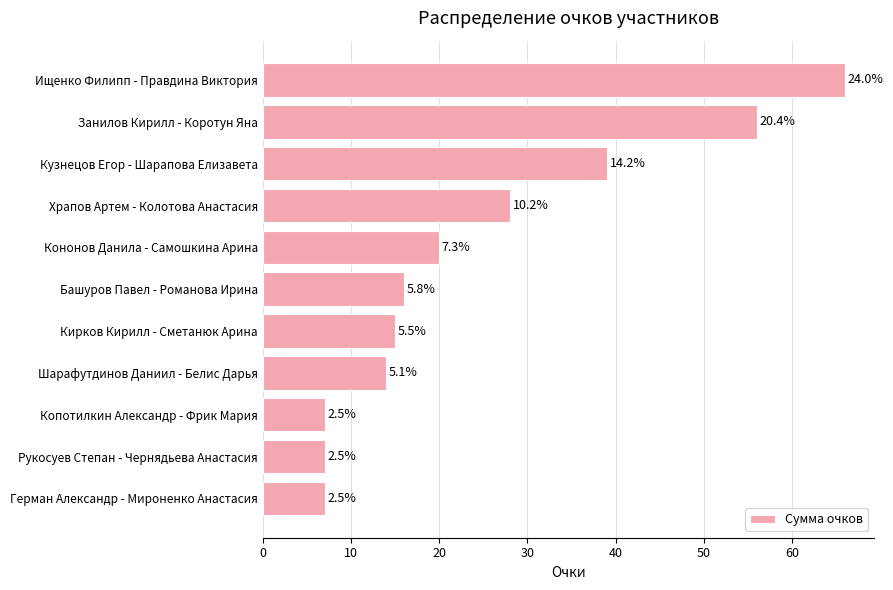

What is the sum of all values?

275